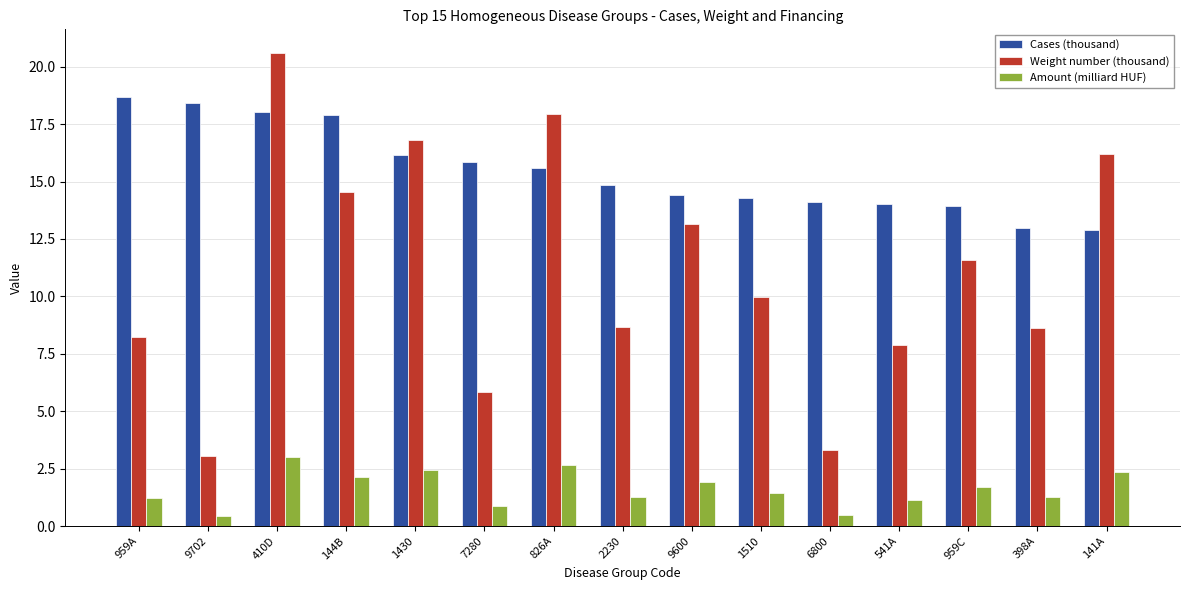

What is the average value of the Amount (milliard HUF) series?

1.6